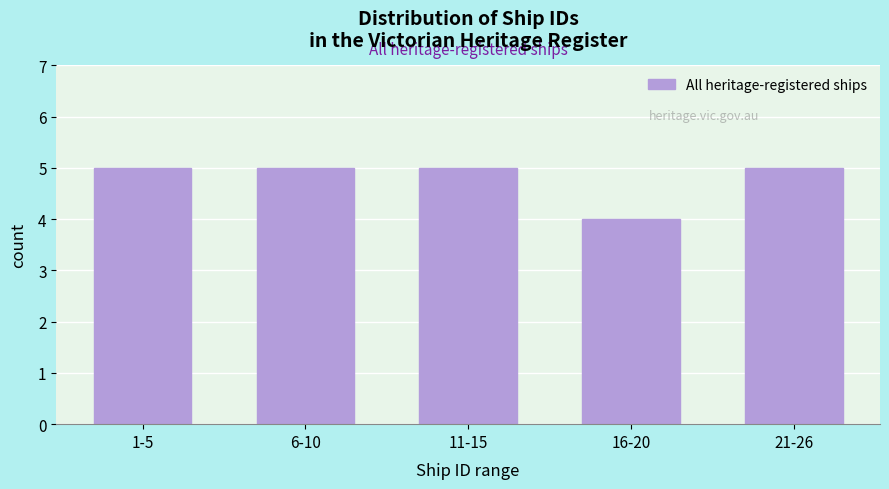

Reading left to right, list all the values displayed in this chart.

1-5=5	6-10=5	11-15=5	16-20=4	21-26=5